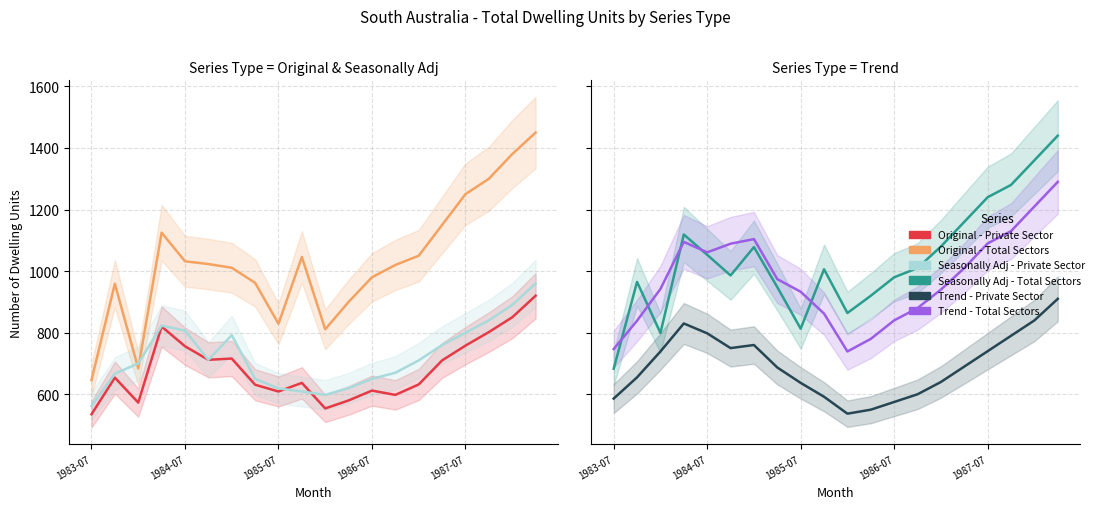

What are all the series names shown in the legend?

Original - Private Sector, Original - Total Sectors, Seasonally Adj - Private Sector, Seasonally Adj - Total Sectors, Trend - Private Sector, Trend - Total Sectors